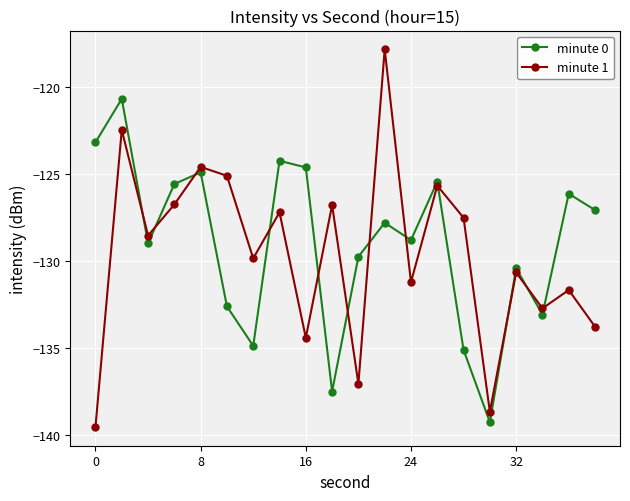

List the series in order of their peak value, highest first.

minute 1, minute 0